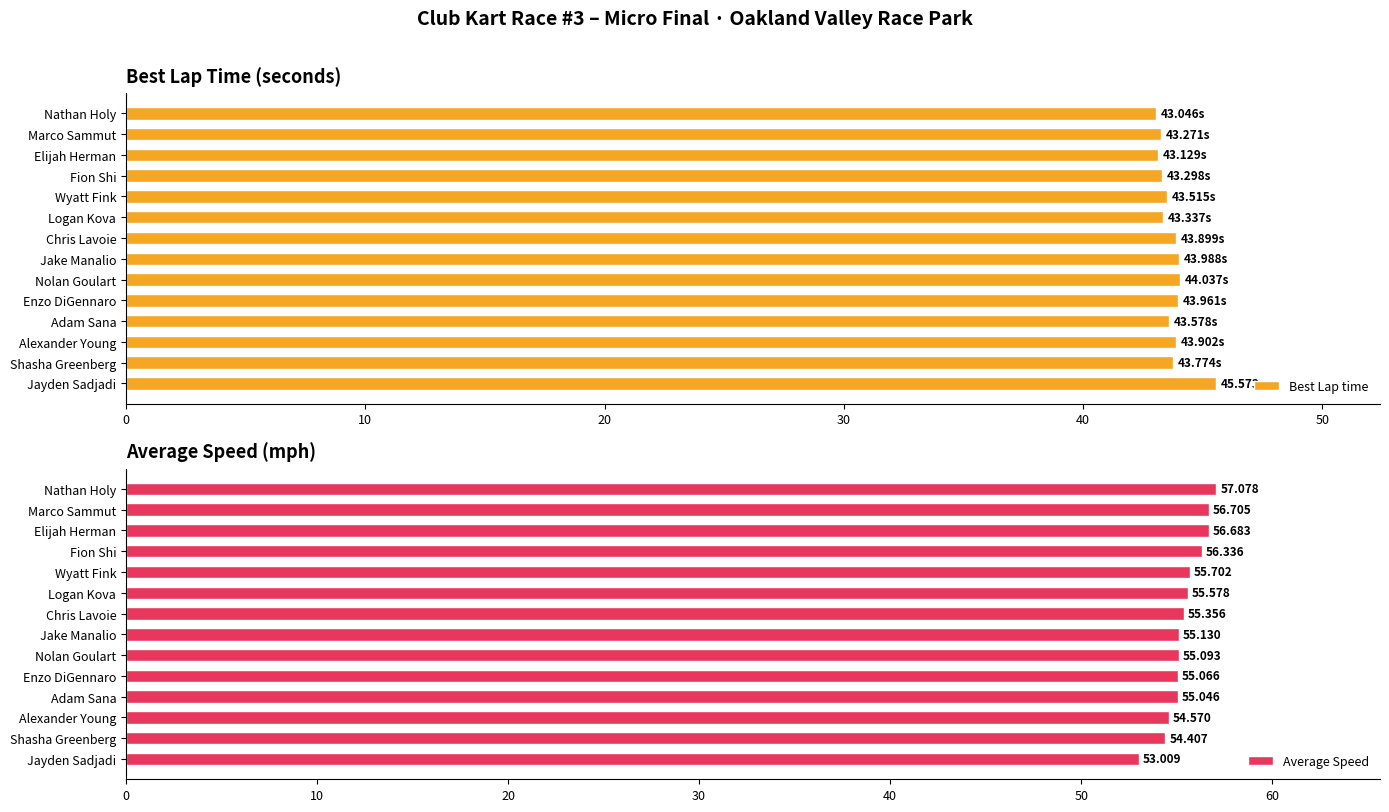

What is the sum of the Best Lap time values at Nolan Goulart and Logan Kova?

87.4